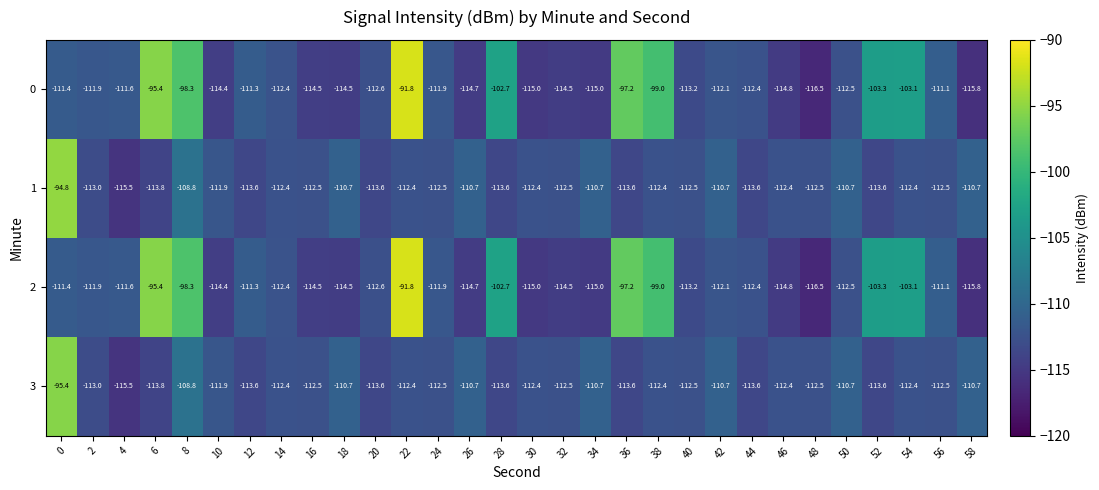

Which category has the lowest value in the 1 series?

4